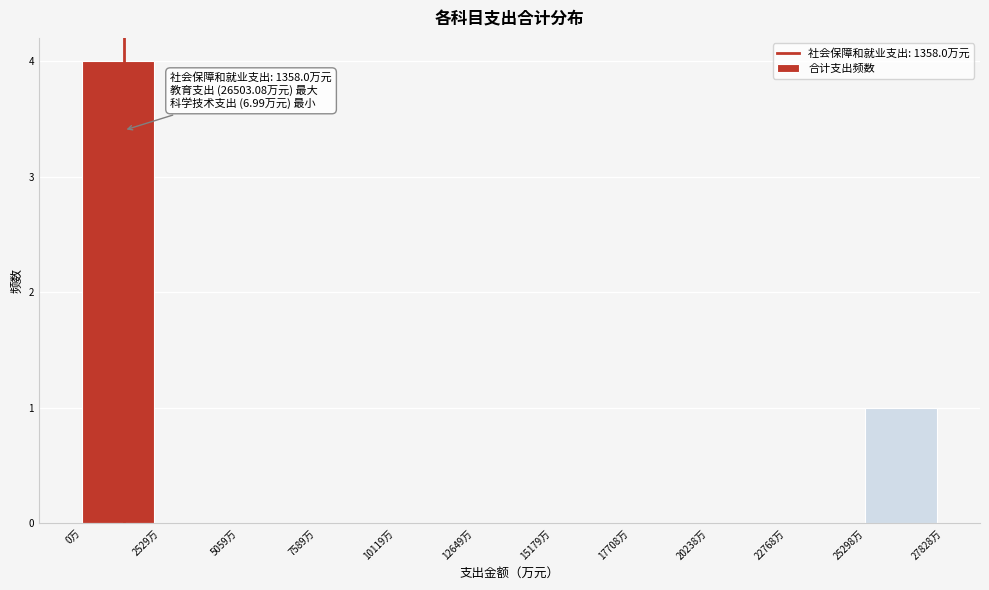

Which range on the x-axis has the tallest bar?

0 to 2500